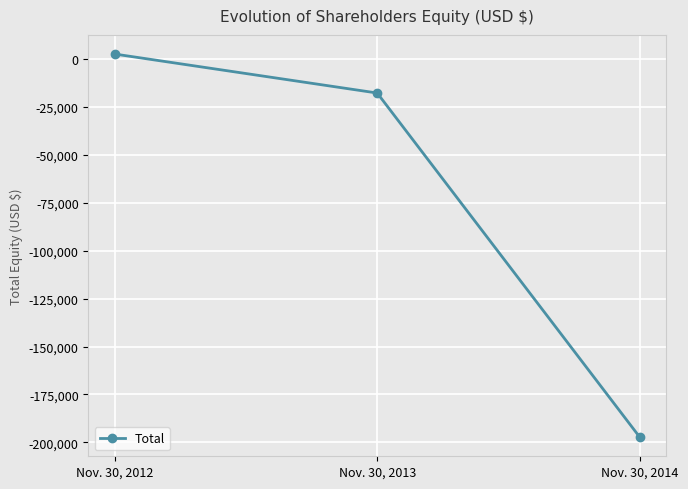

What is the difference between the values at Nov. 30, 2014 and Nov. 30, 2013?

179676